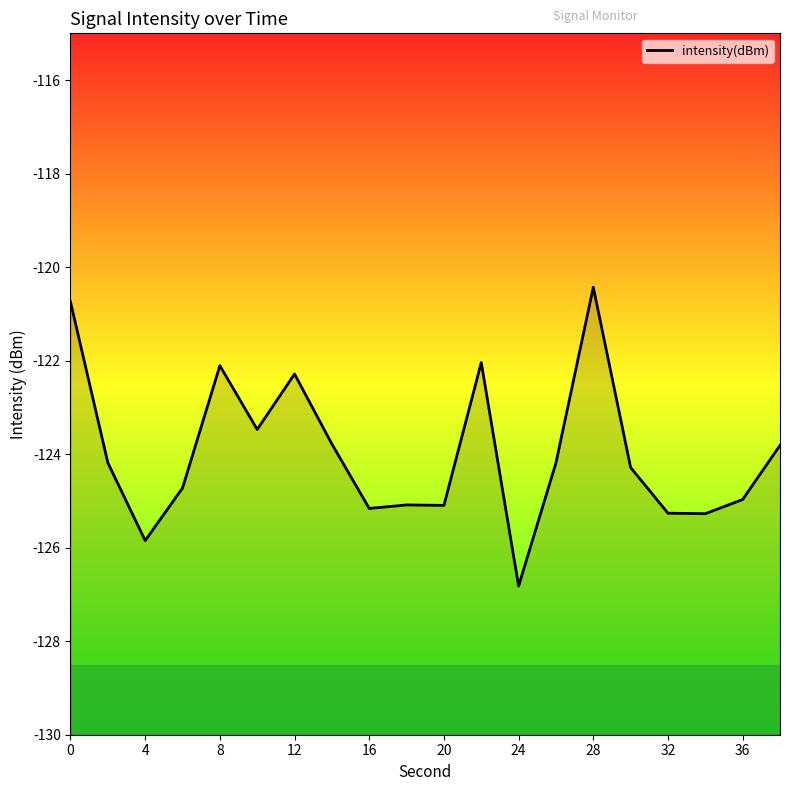

True or false: the data shows -126.8 at 24.

True